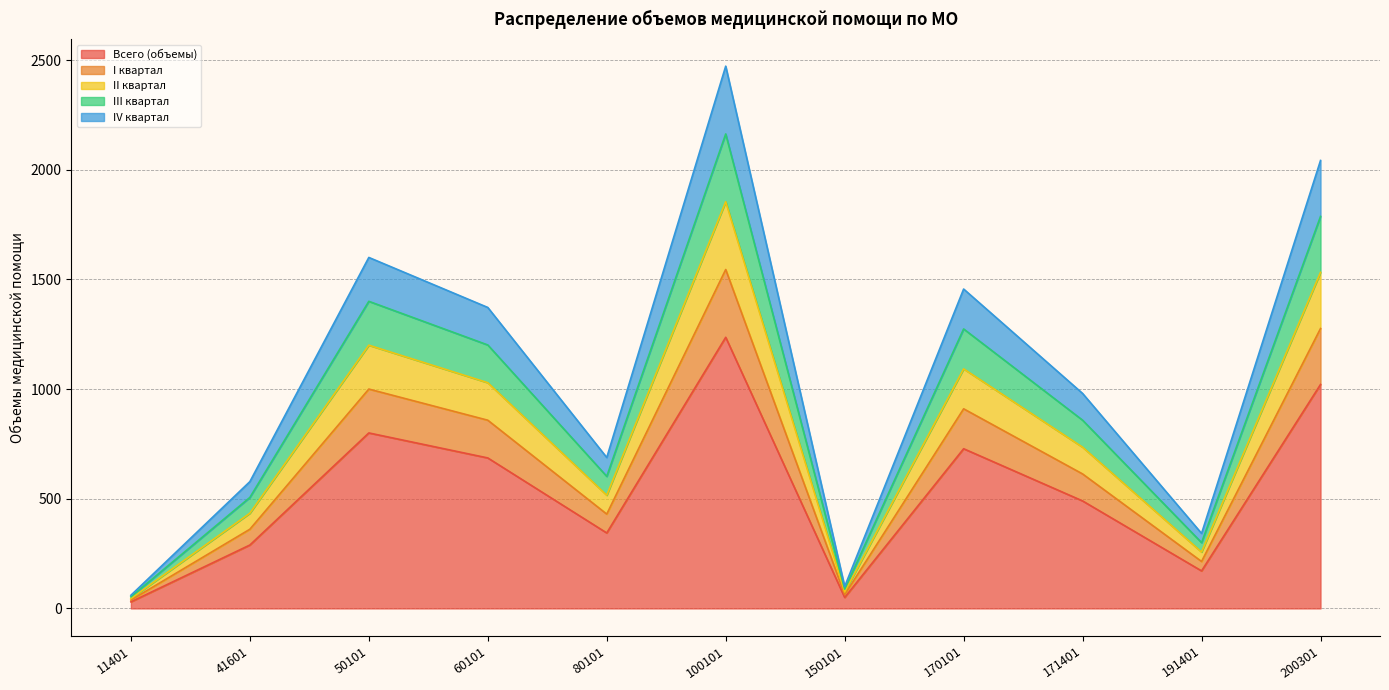

What are all the series names shown in the legend?

Всего (объемы), I квартал, II квартал, III квартал, IV квартал